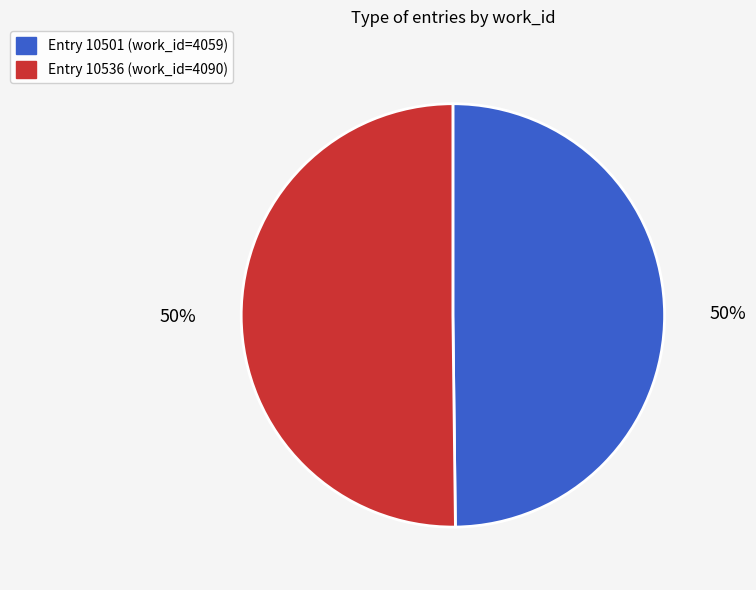

To the nearest percent, what is the average slice percentage?

50%